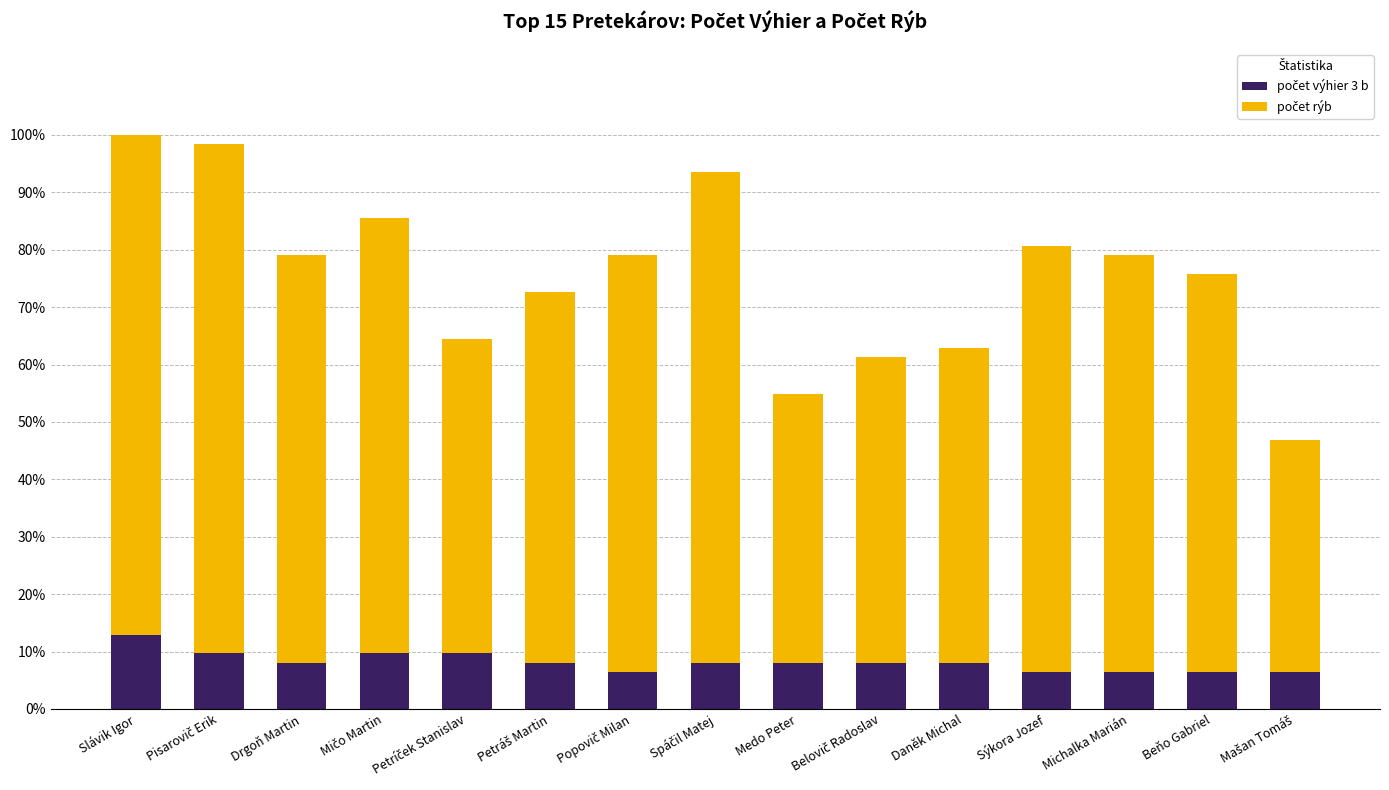

How many data points does each series have?

15